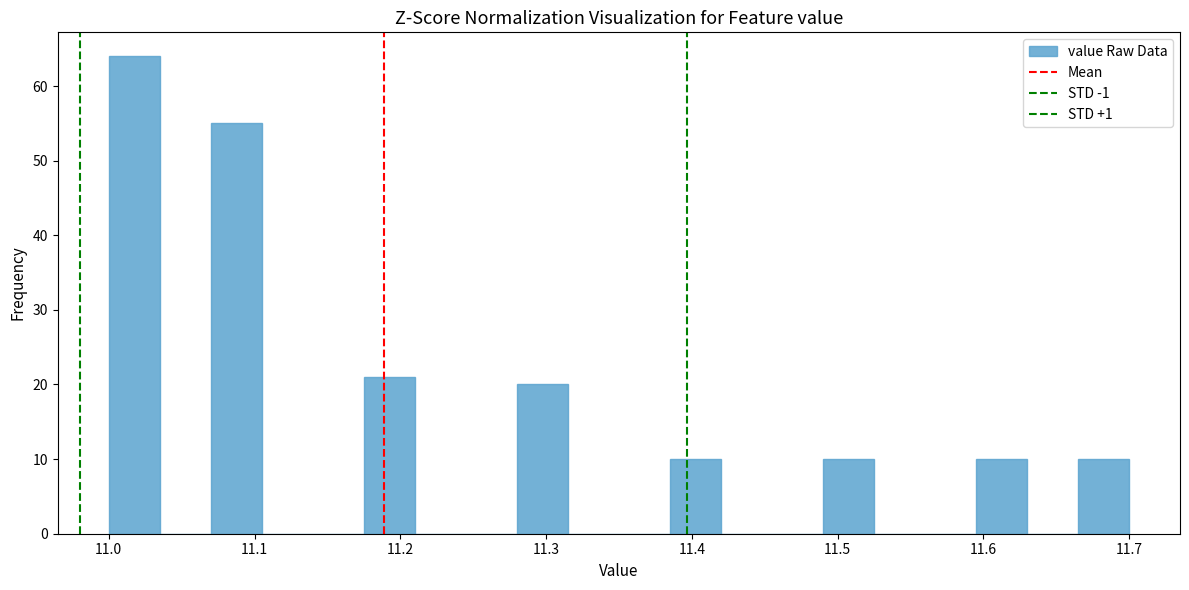

Around what value on the x-axis is the tallest bar? Give the approximate position of its centre, as read against the axis.

11.02